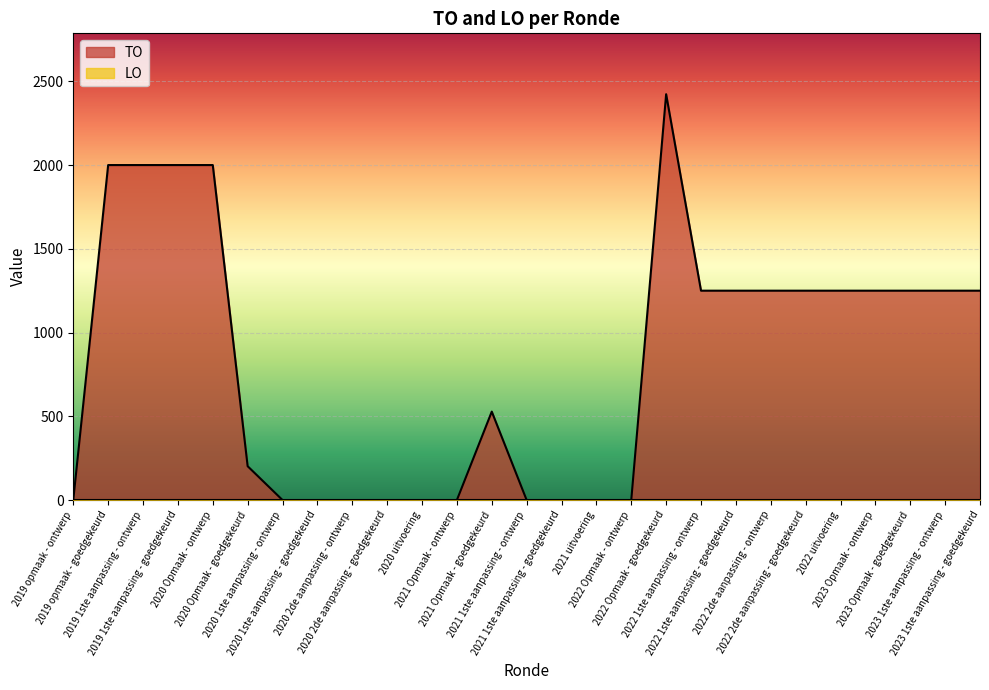

Which has a higher value, 2022 1ste aanpassing - goedgekeurd or 2019 opmaak - goedgekeurd?

2019 opmaak - goedgekeurd